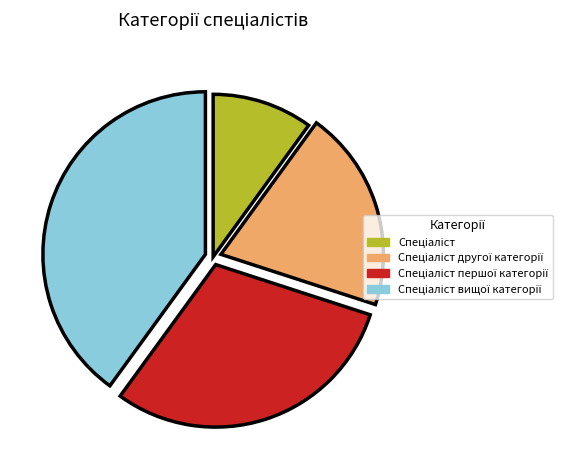

Is there any slice that represents more than half of the pie?

No